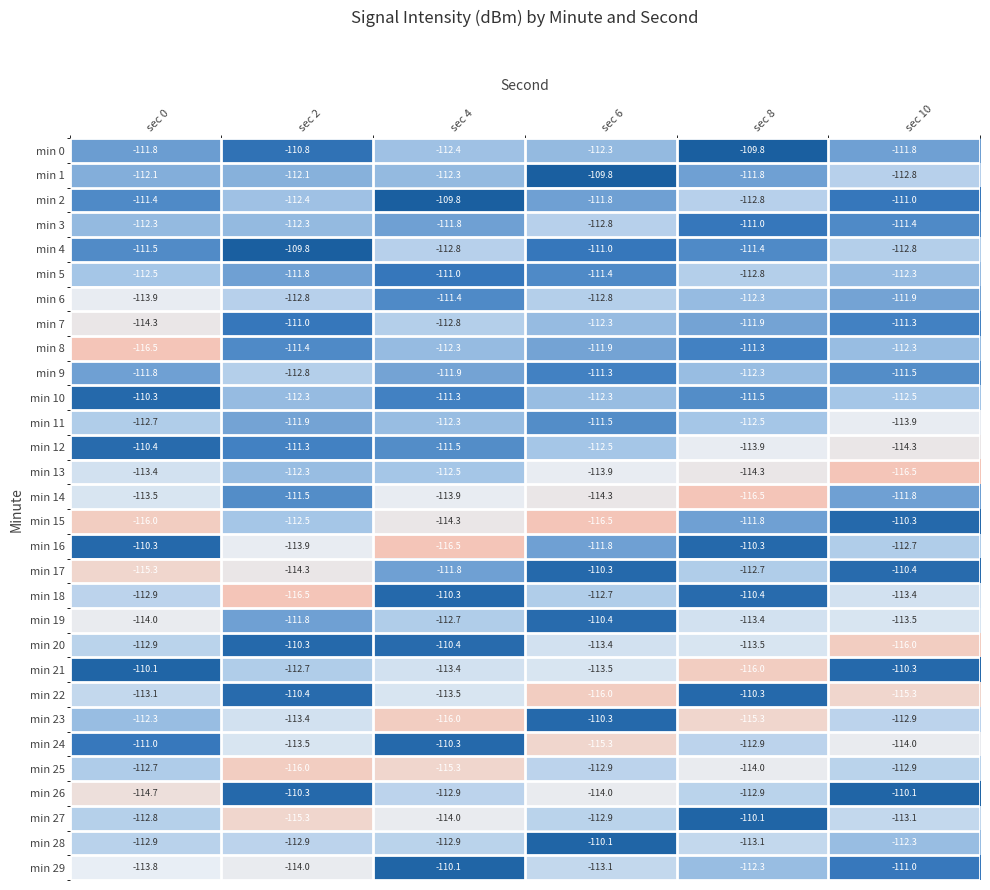

What is the average value of the min 4 series?

-111.5